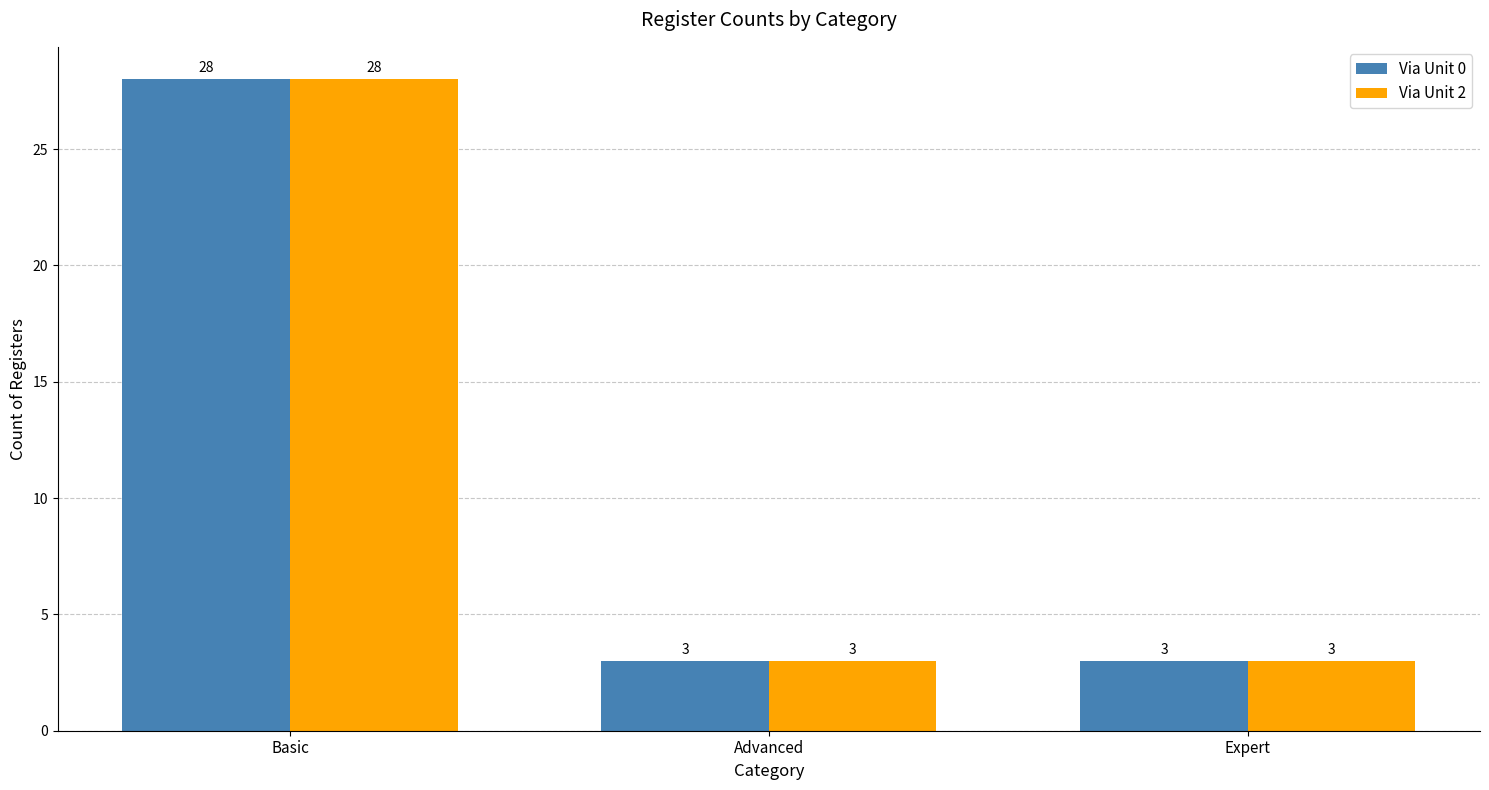

Reading left to right, transcribe all the data shown in this chart.

Via Unit 0: Basic=28	Advanced=3	Expert=3
Via Unit 2: Basic=28	Advanced=3	Expert=3